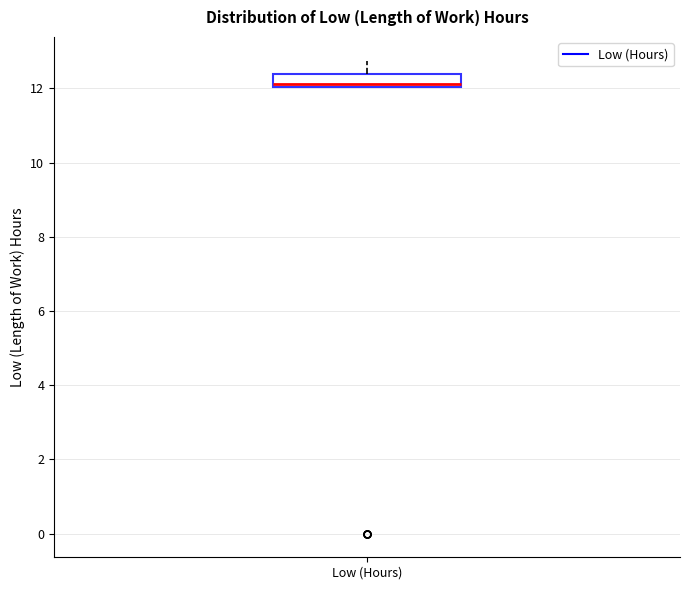

Where does the median line of the box for Low (Hours) sit on the y-axis? The values are not printed on the chart, so give them approximately, as read against the axis.

12.2